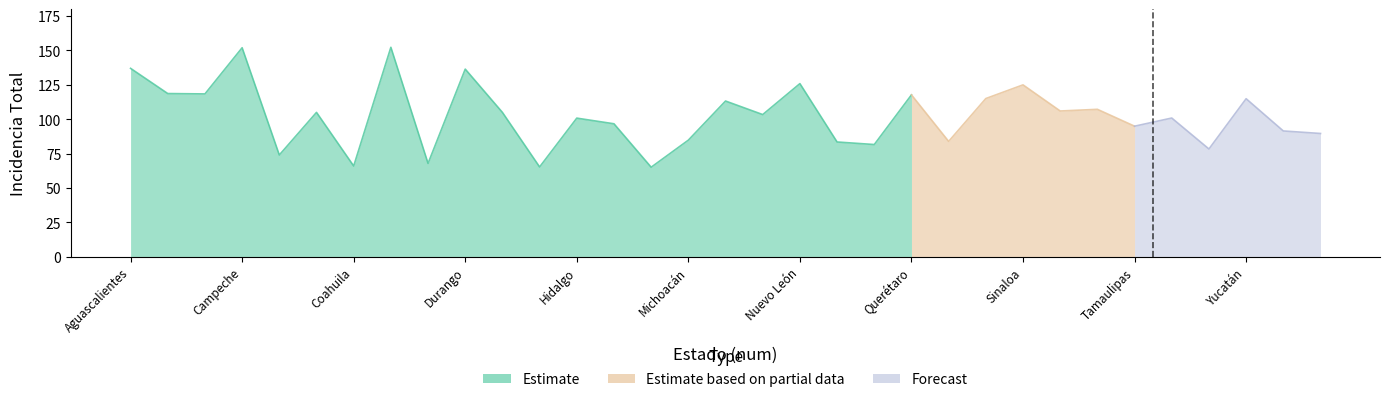

What is the minimum value shown in the chart?

65.1